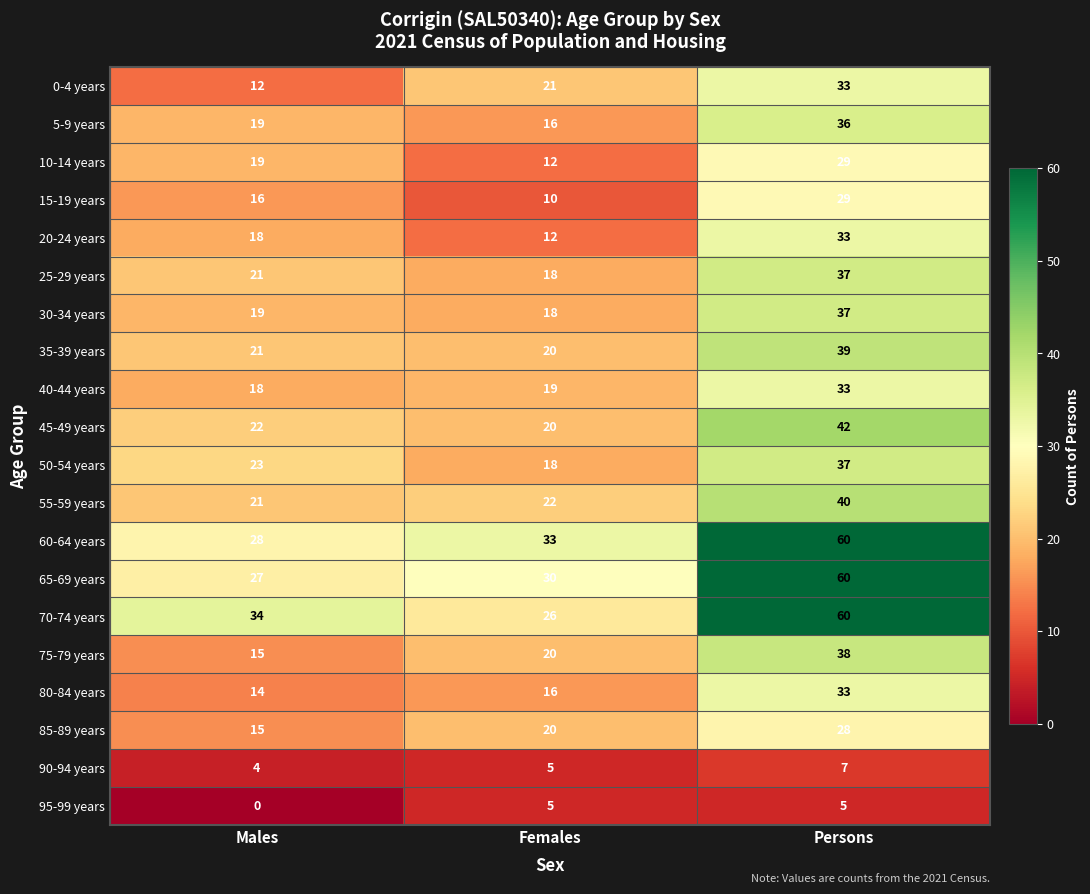

True or false: 40-44 years has a value of 19 at Females.

True